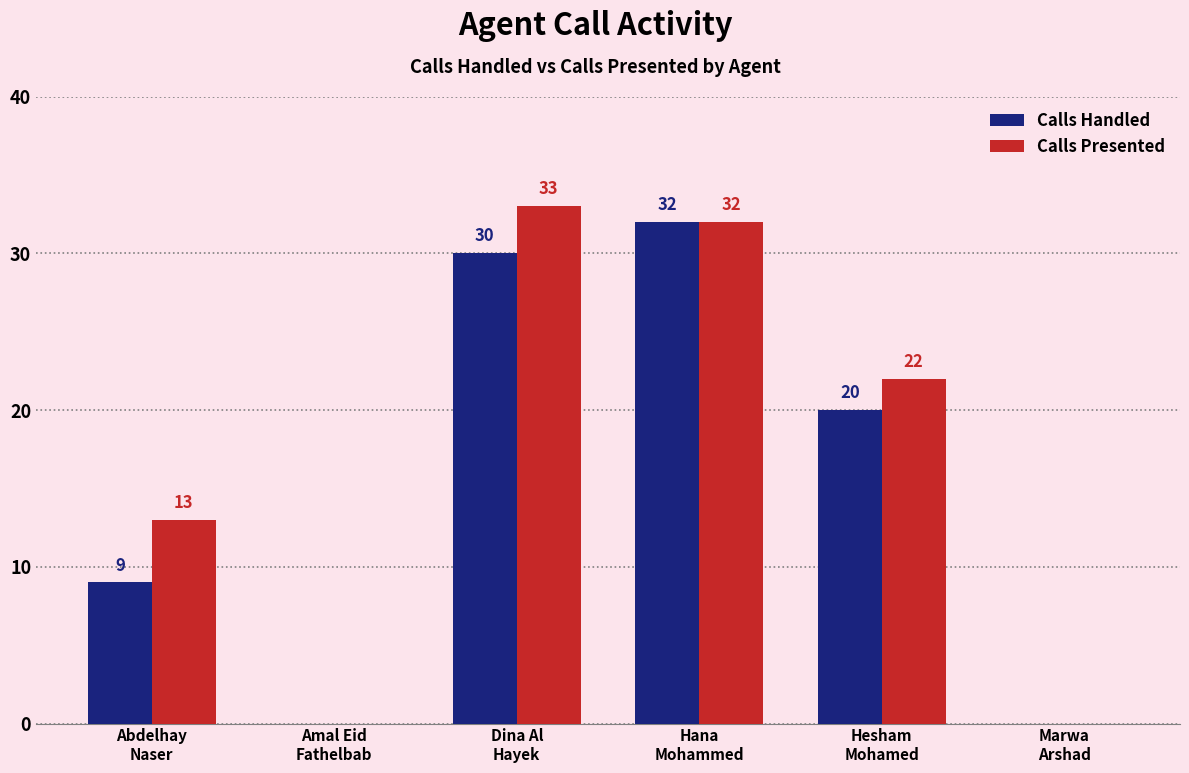

What is the greatest value displayed?

33